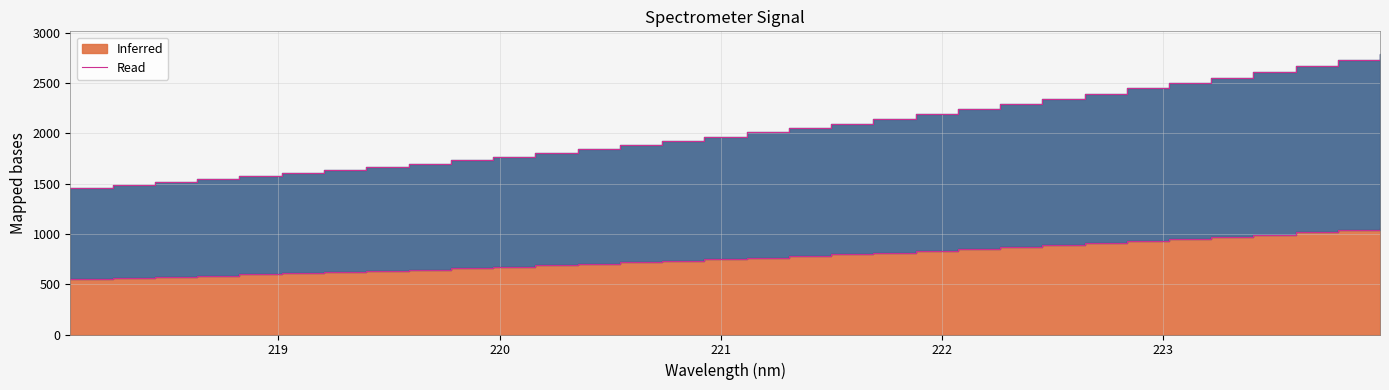

What is the label of the 23rd point from the left?

222.263